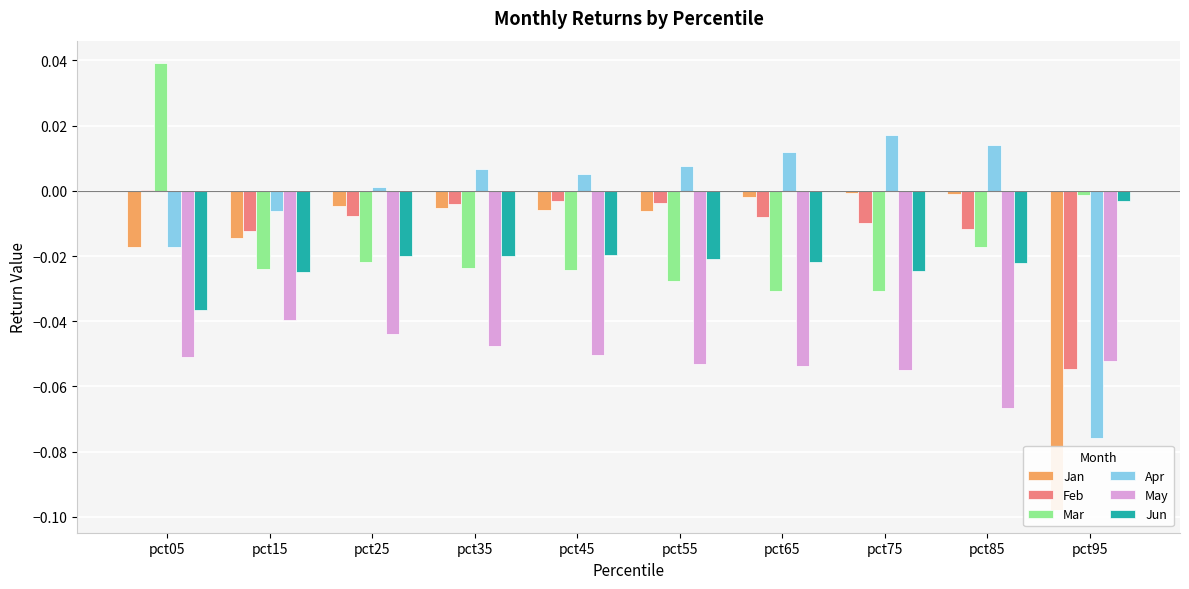

What is the minimum value shown in the chart?

-0.1